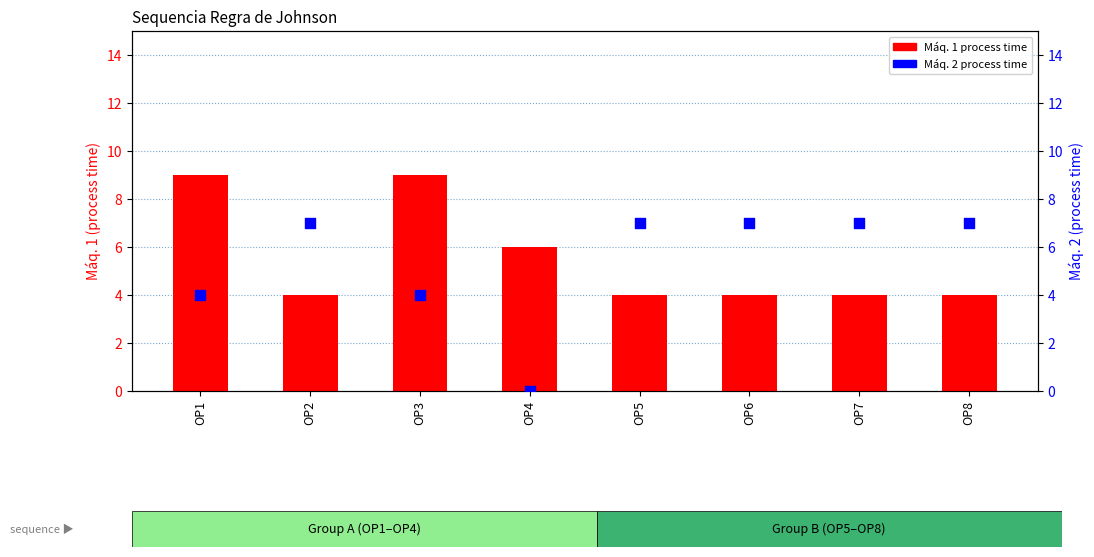

Is the value of Máq. 1 at OP3 greater than the value of Máq. 2 at OP6?

Yes